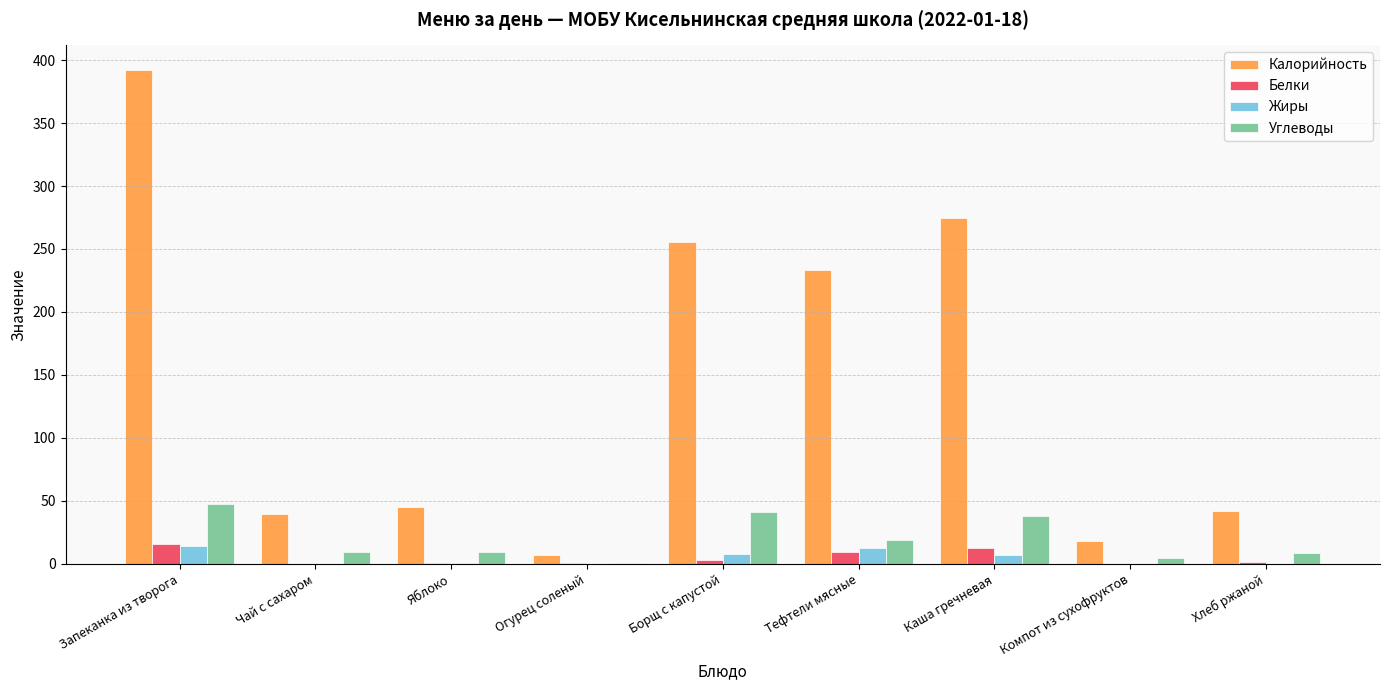

What is the maximum value shown in the chart?

392.0